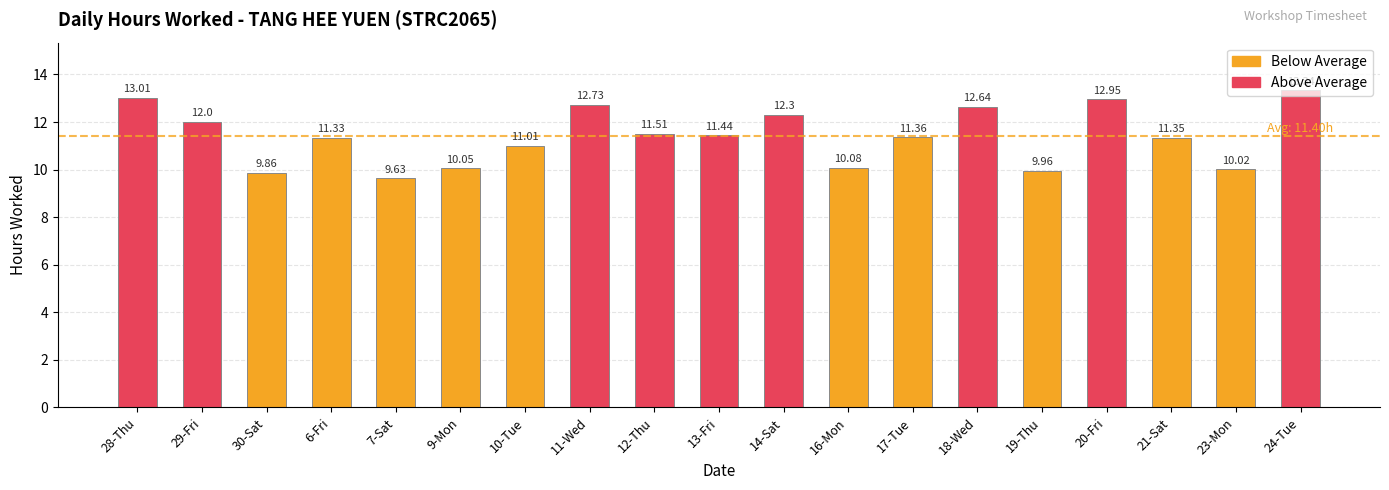

Which label corresponds to the largest value in the chart?

24-Tue